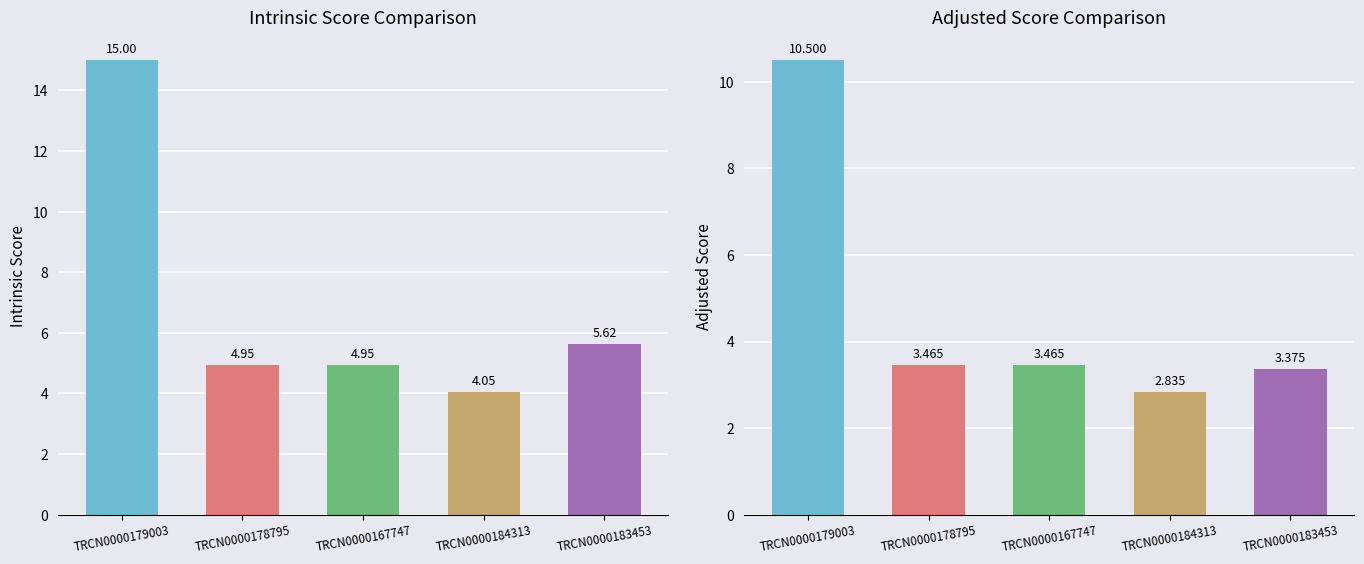

At which label does Adjusted Score first exceed 3?

TRCN0000179003